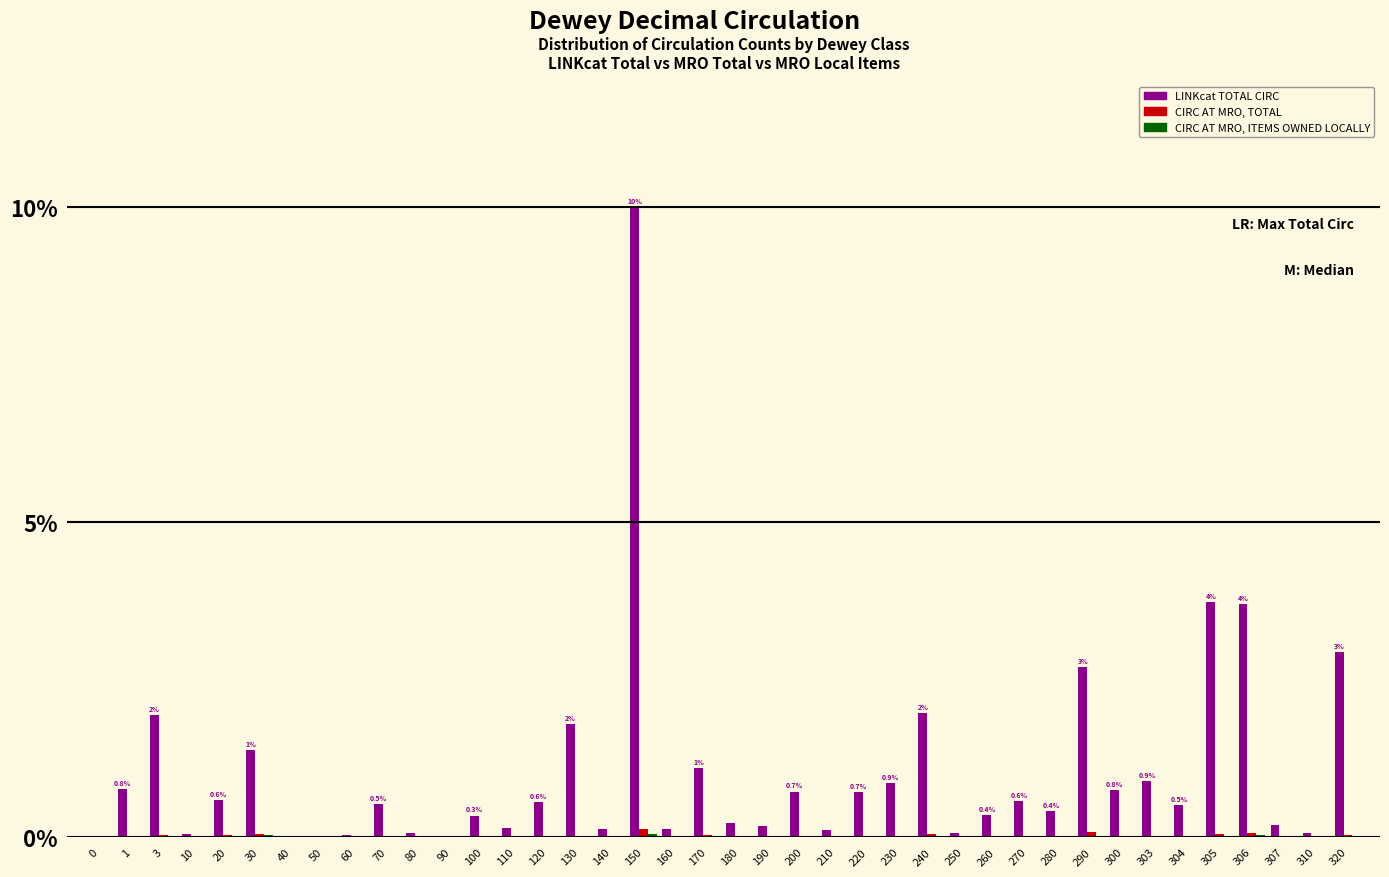

At which category is the sum across all series the highest?

150